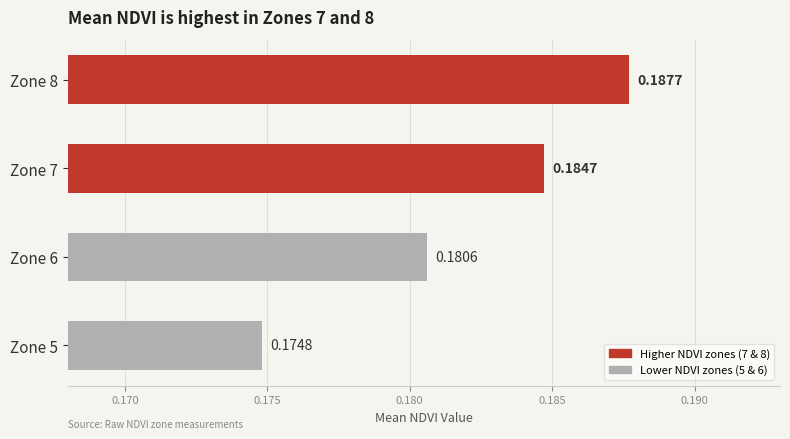

Count the values in the range 0 to 1.

4